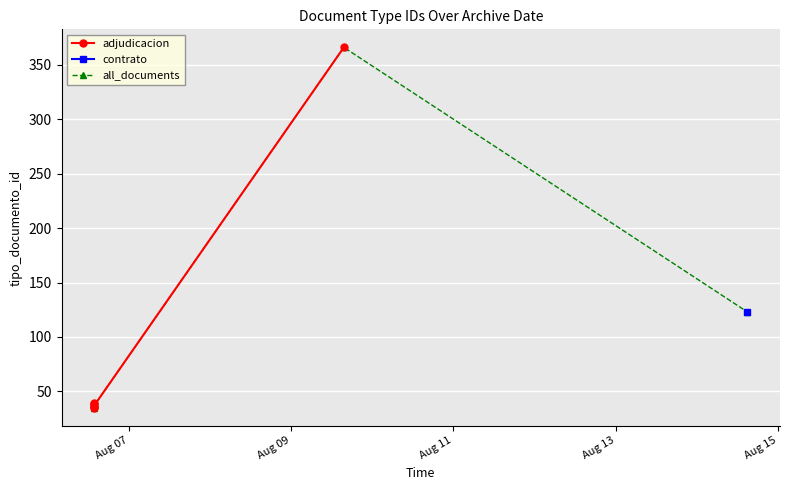

At which category does the data reach its first local valley?

2019-08-06 13:46:27